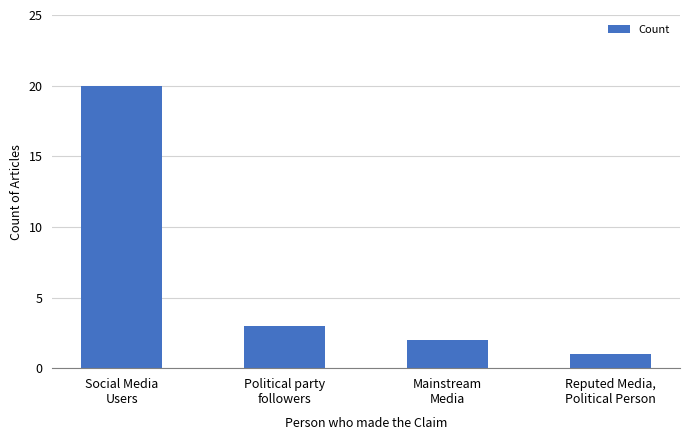

What position from the left is Political party
followers?

2